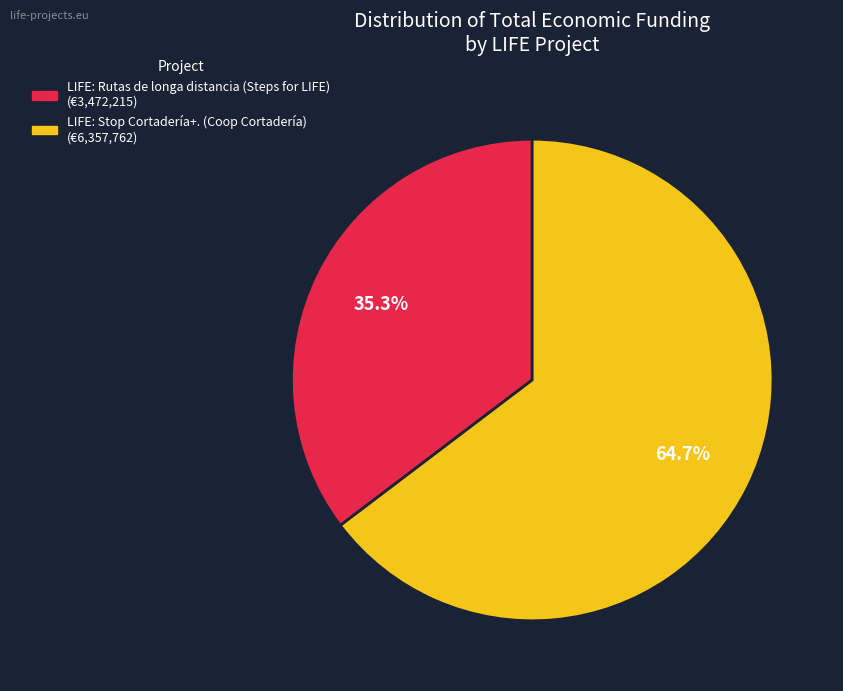

Which has a higher value, LIFE: Rutas de longa distancia (Steps for LIFE) or LIFE: Stop Cortadería+. (Coop Cortadería)?

LIFE: Stop Cortadería+. (Coop Cortadería)